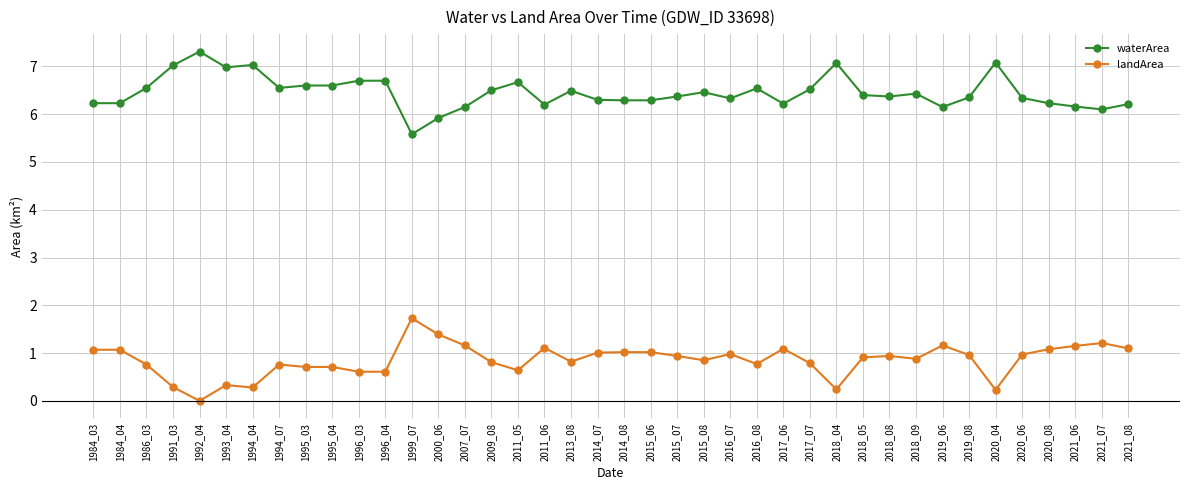

The waterArea series shows 6.2 at 1984_04. True or false?

True